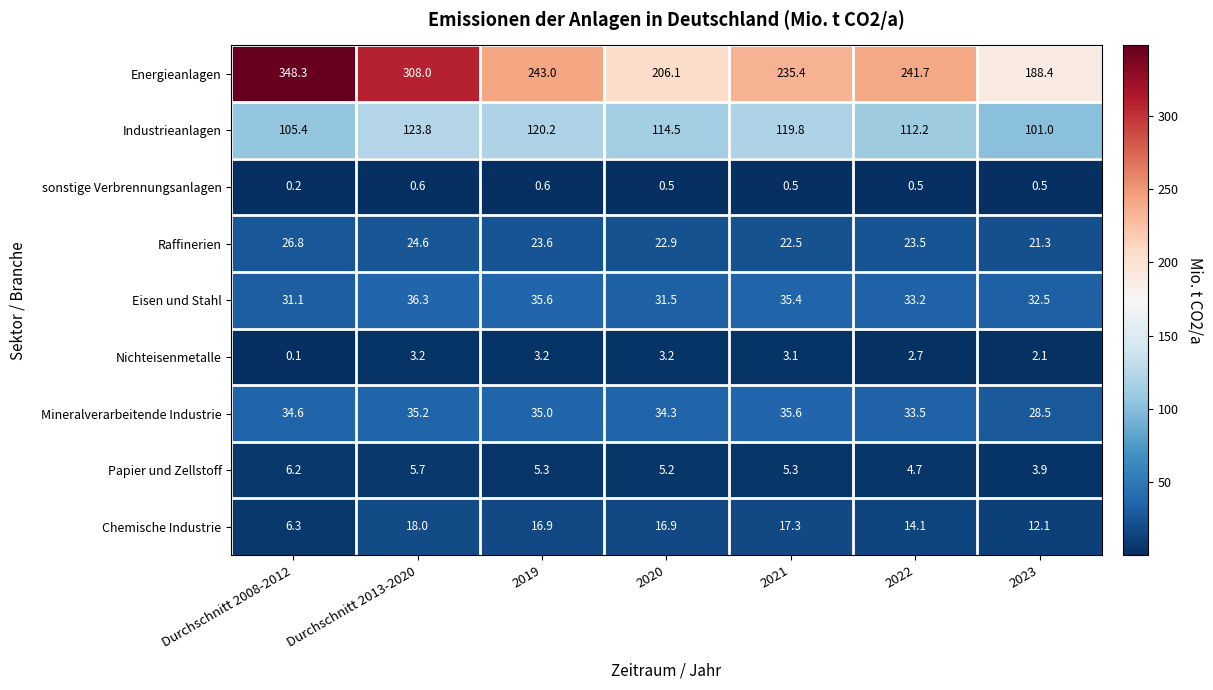

Where does the Papier und Zellstoff series first go above 5?

Durchschnitt 2008-2012